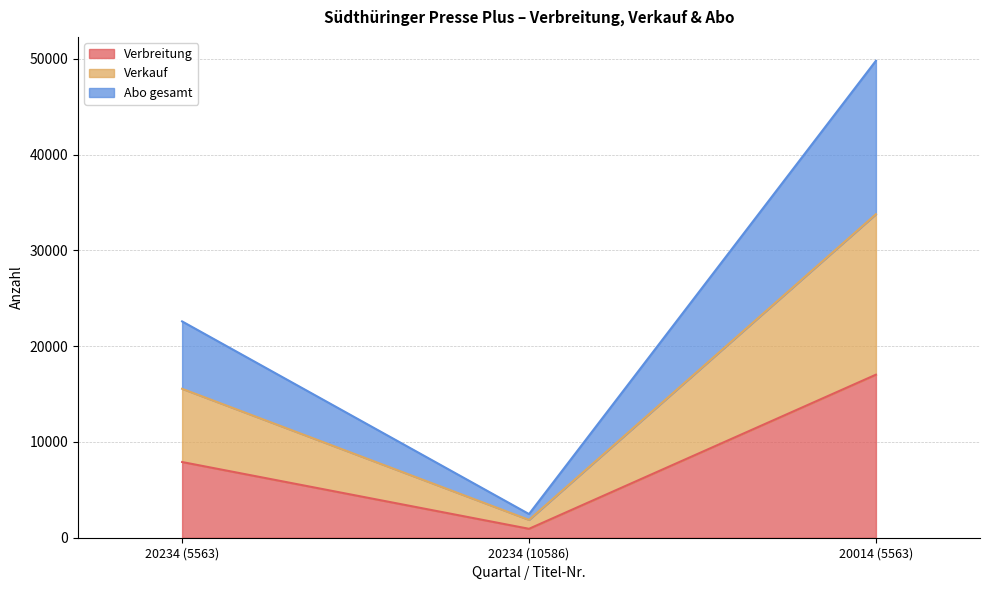

What is the difference between the second highest and minimum values in the Verbreitung series?

6972